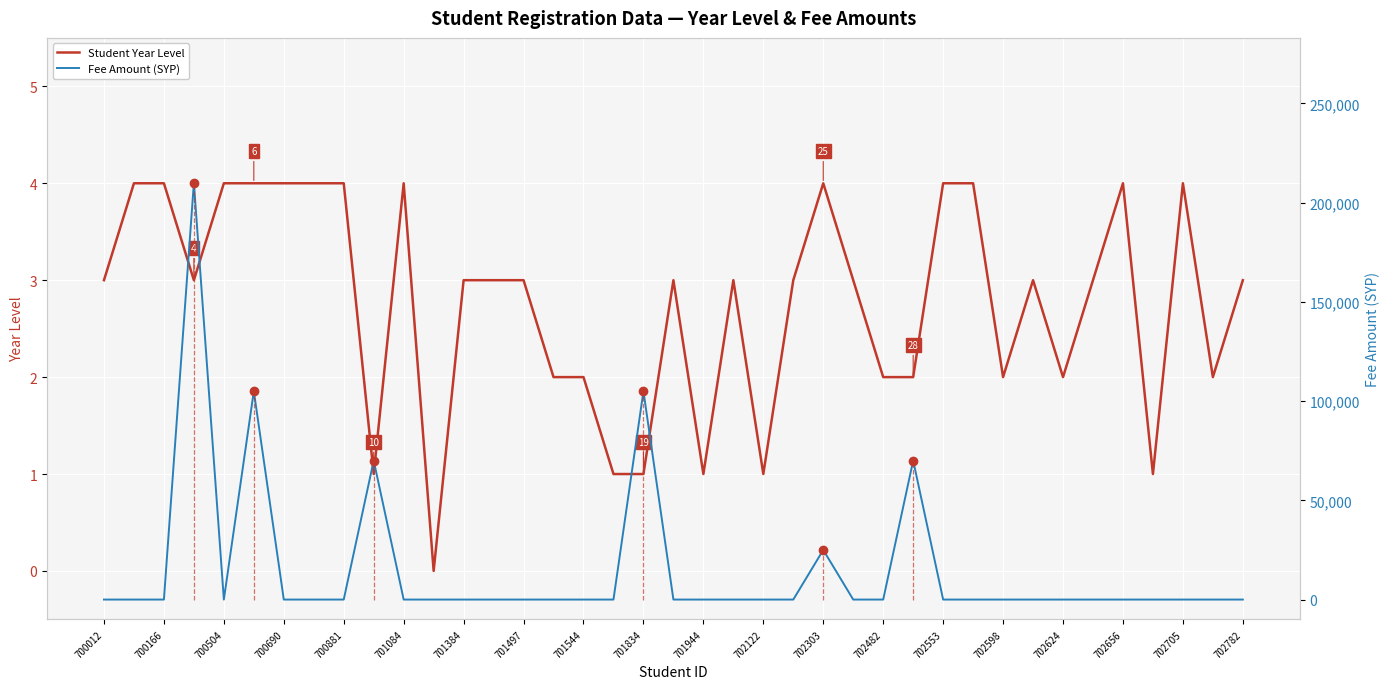

Which category has the lowest value in the Fee Amount (SYP) series?

700012